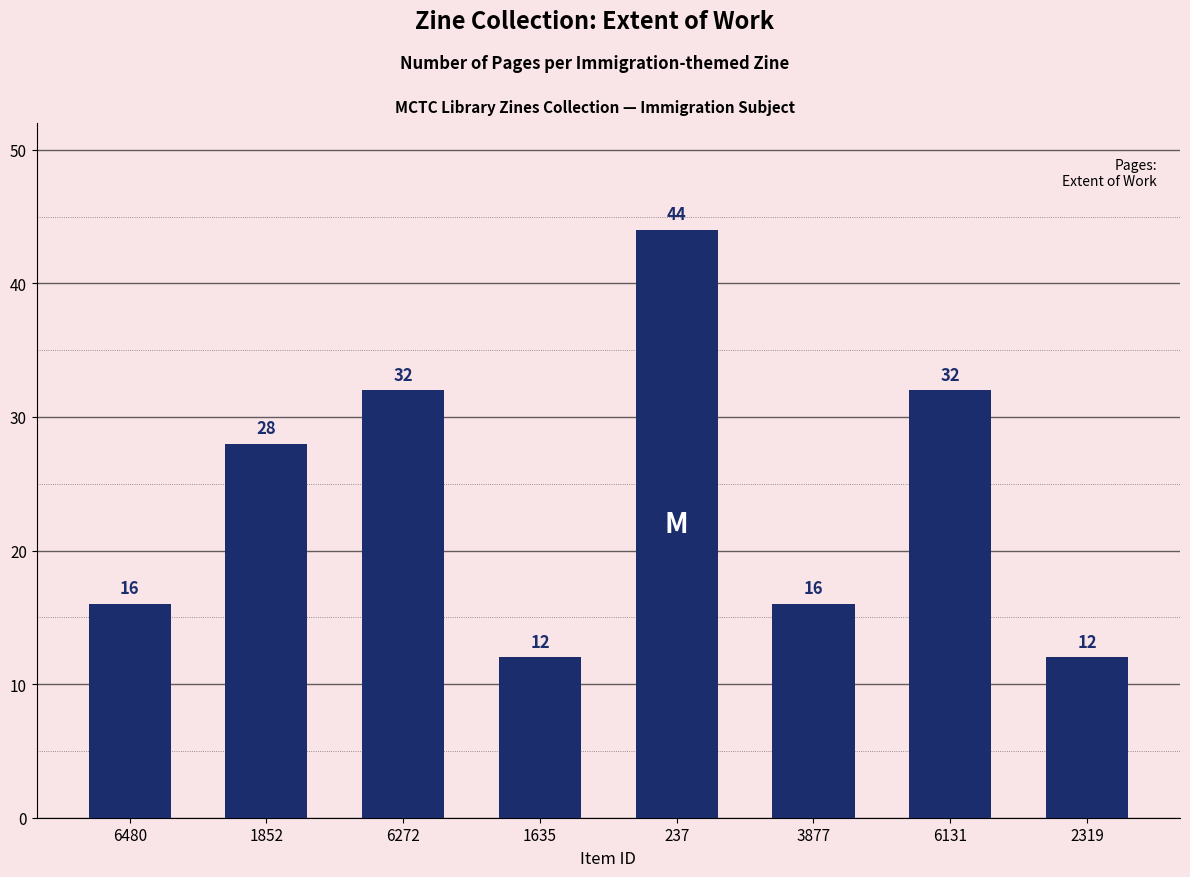

How many data points are less than 28?

4